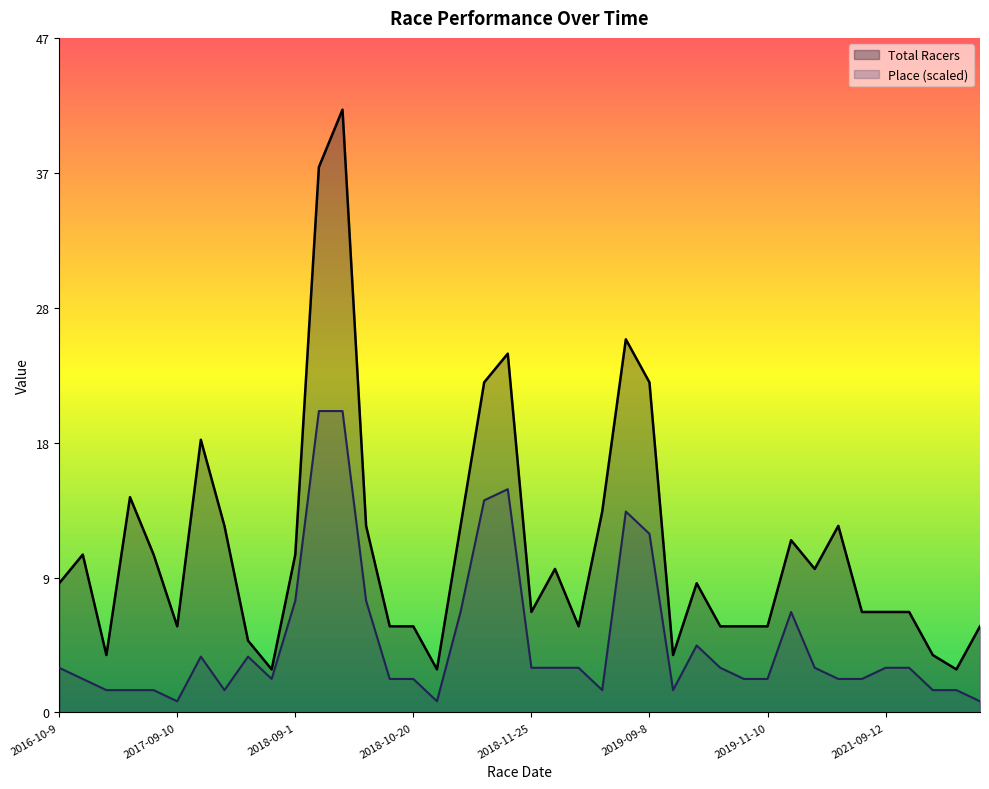

The Total Racers series shows 8.9 at 2019-10-19. True or false?

False